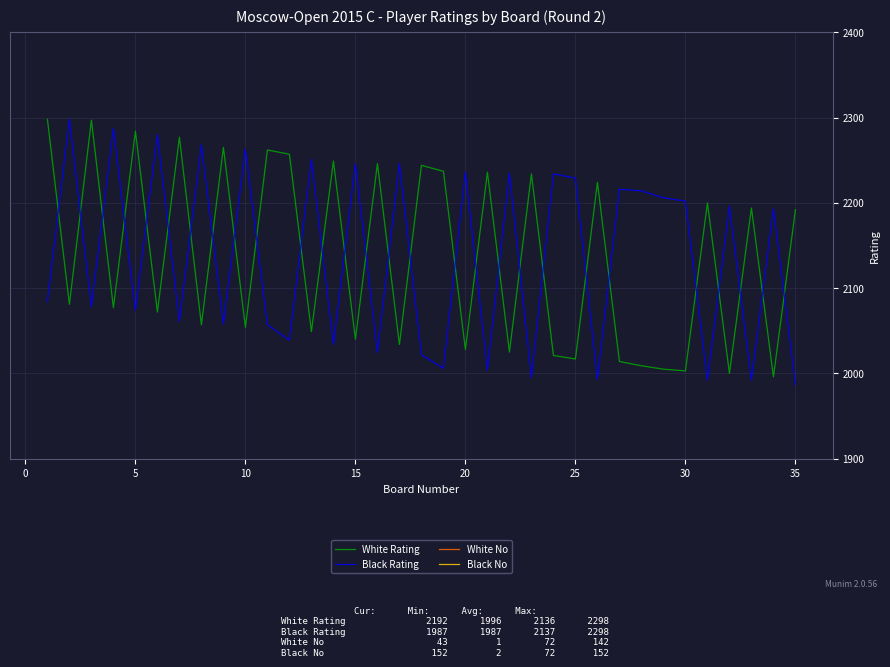

Which series has the largest total across all categories?

Black Rating